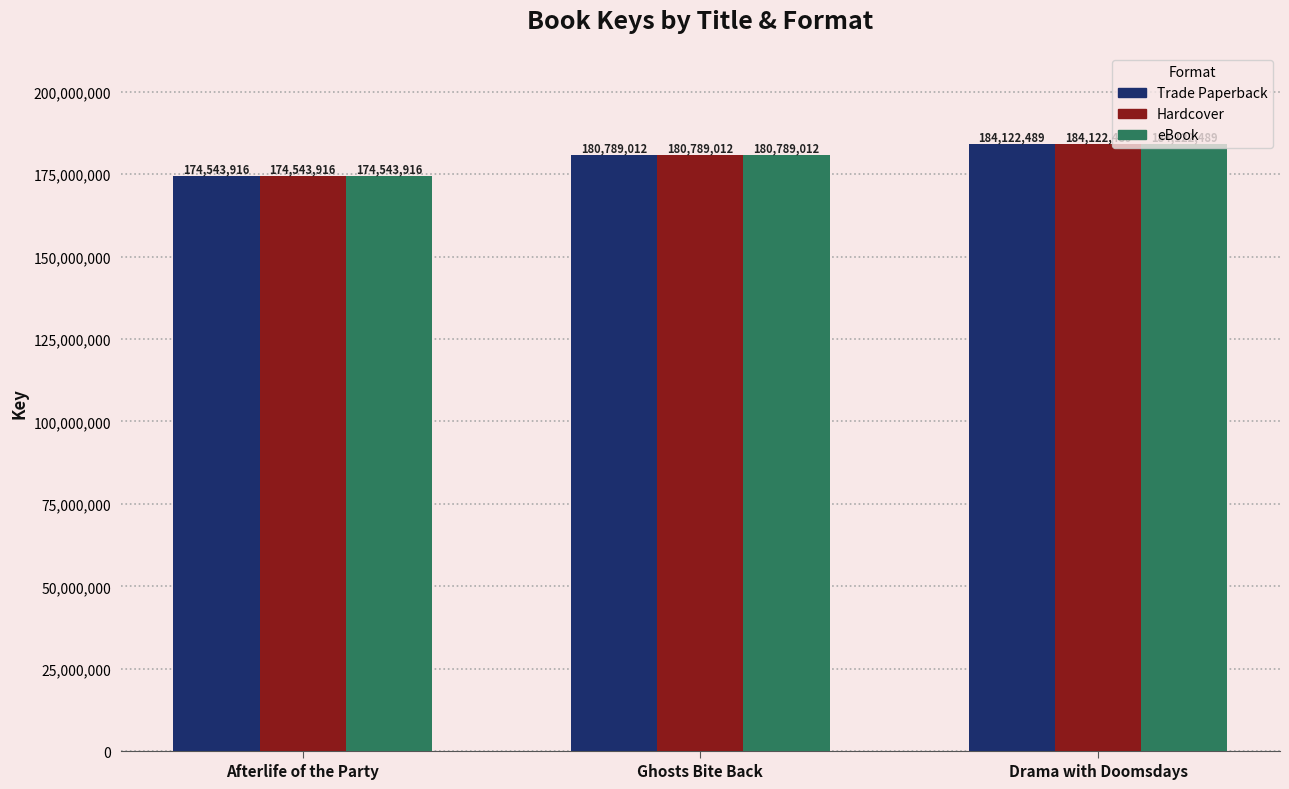

What is the smallest value displayed?

174543916